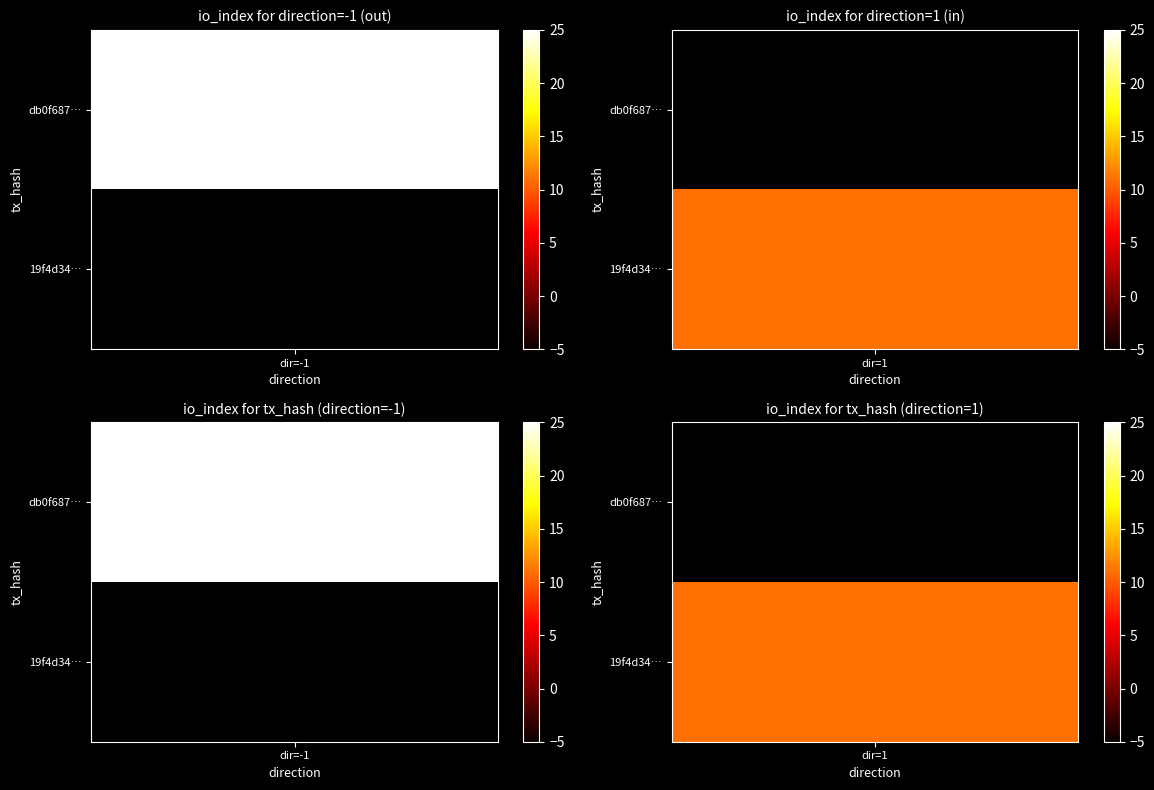

List the series in order of their peak value, lowest first.

19f4d34f990f5b70c787de44cf536f063eb10fc, db0f687e9e4c680fdf913527d6e71ecc52fb835